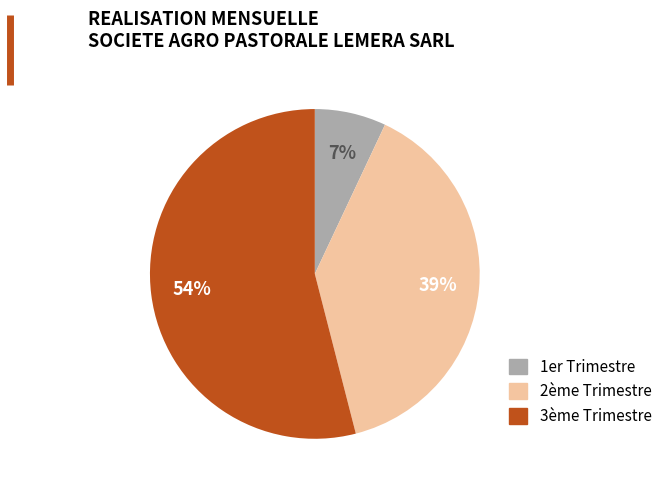

Count the number of slices in the pie.

3